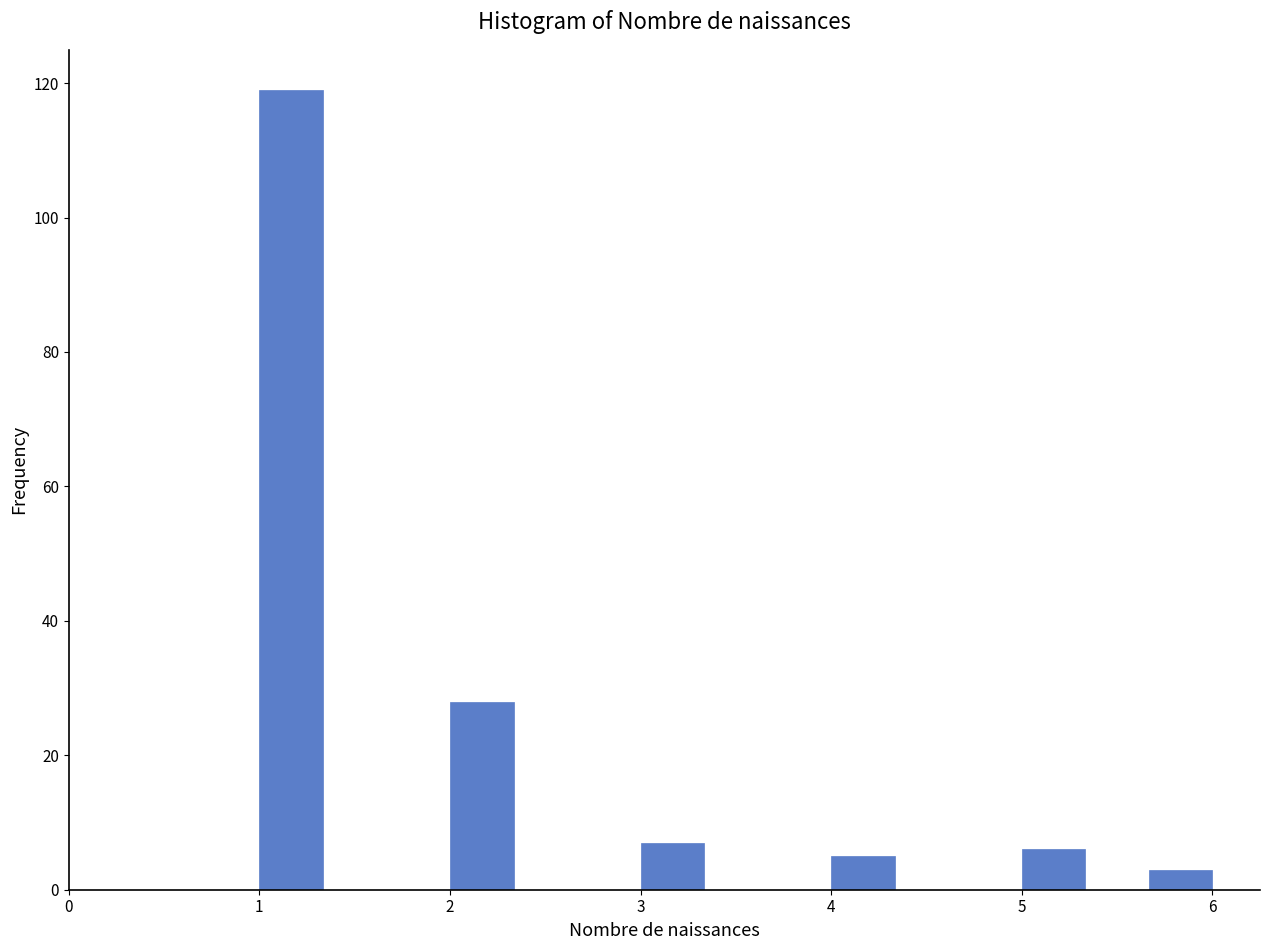

Read against the x-axis, roughly where is the centre of the tallest bar?

1.2